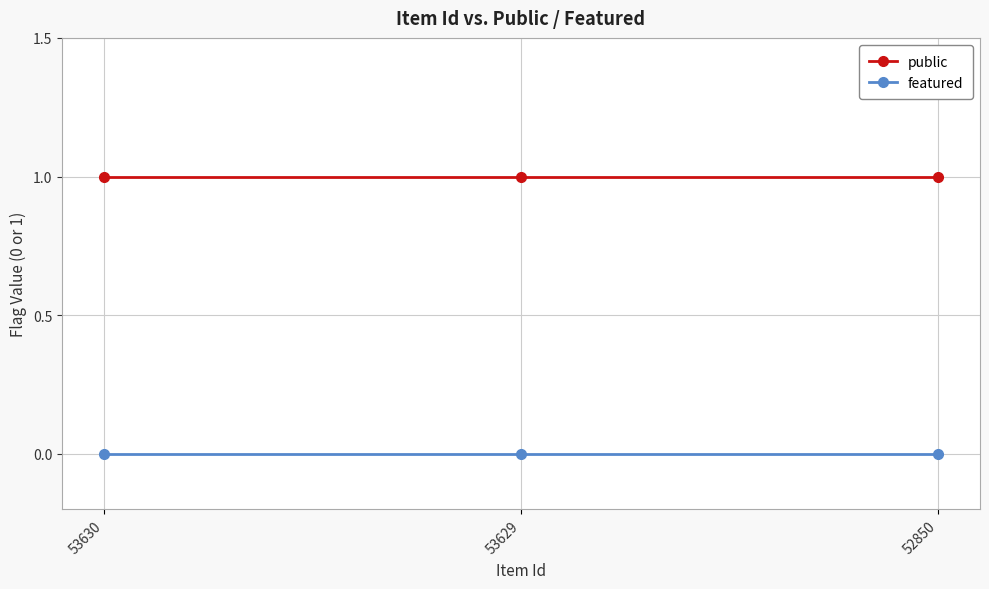

Is it true that featured equals 0 at 52850?

True